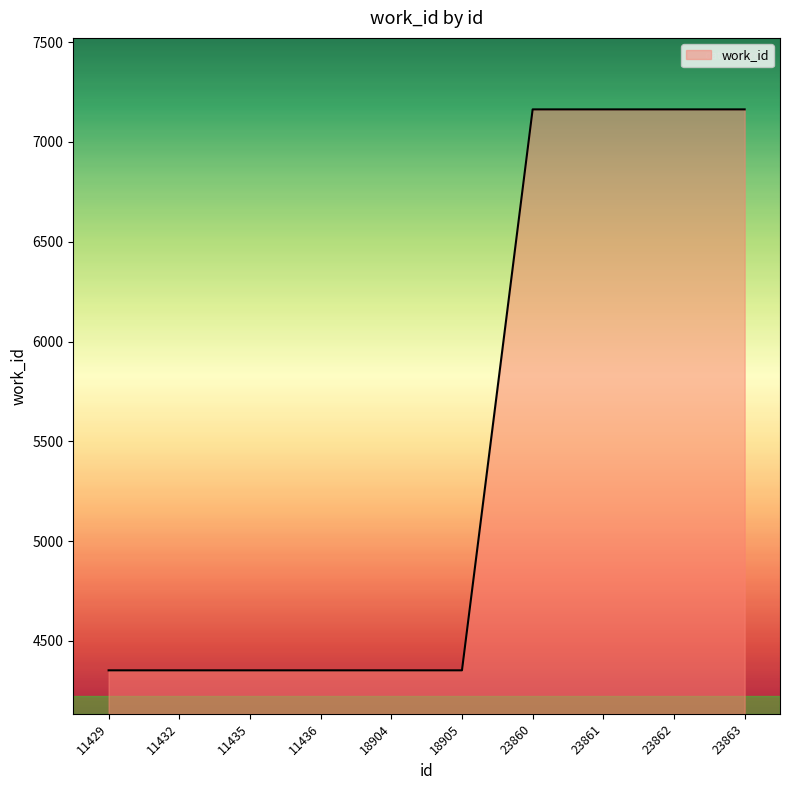

The value at 11436 is 7101. True or false?

False